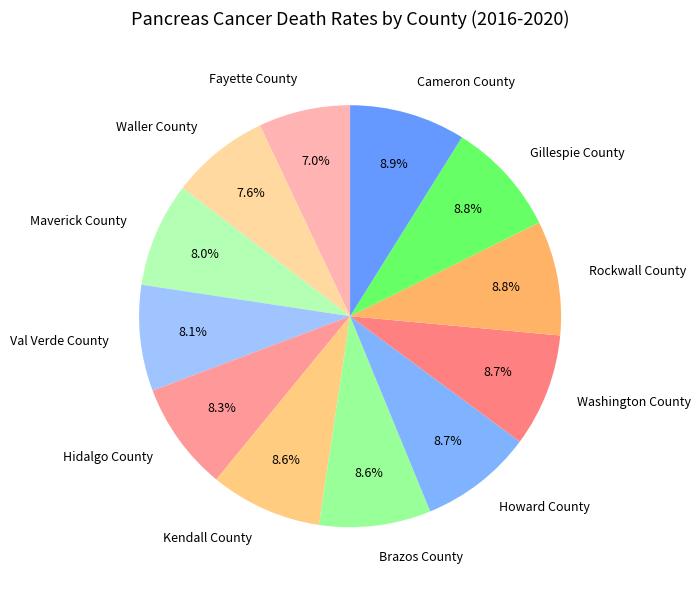

Which category has the smallest portion of the pie?

Fayette County